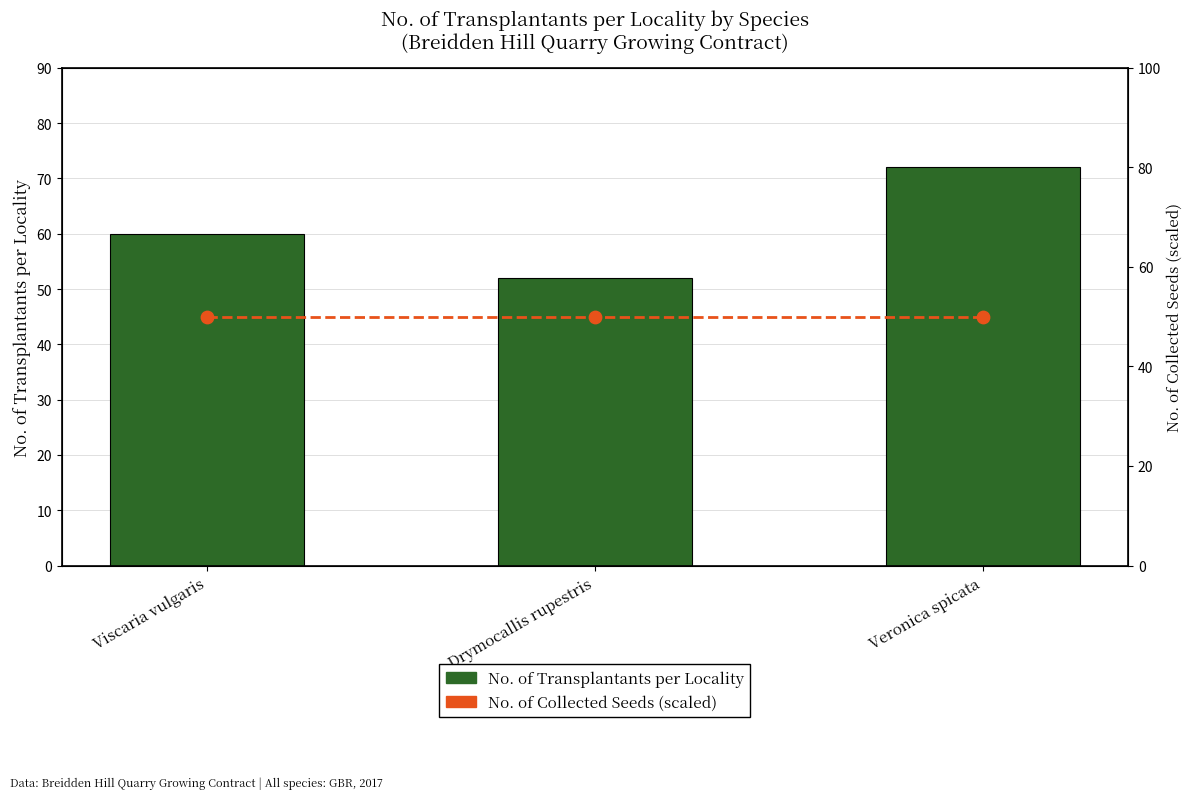

Which series contains the lowest Y value?

No. of Collected Seeds (scaled)